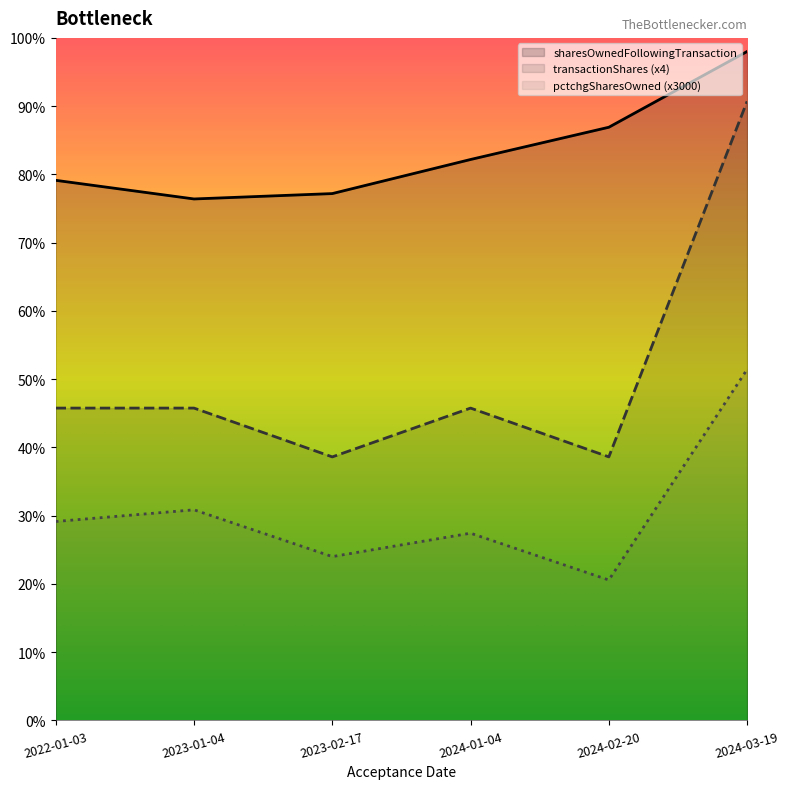

What is the value of the transactionShares point at the 5th from the left?

67568